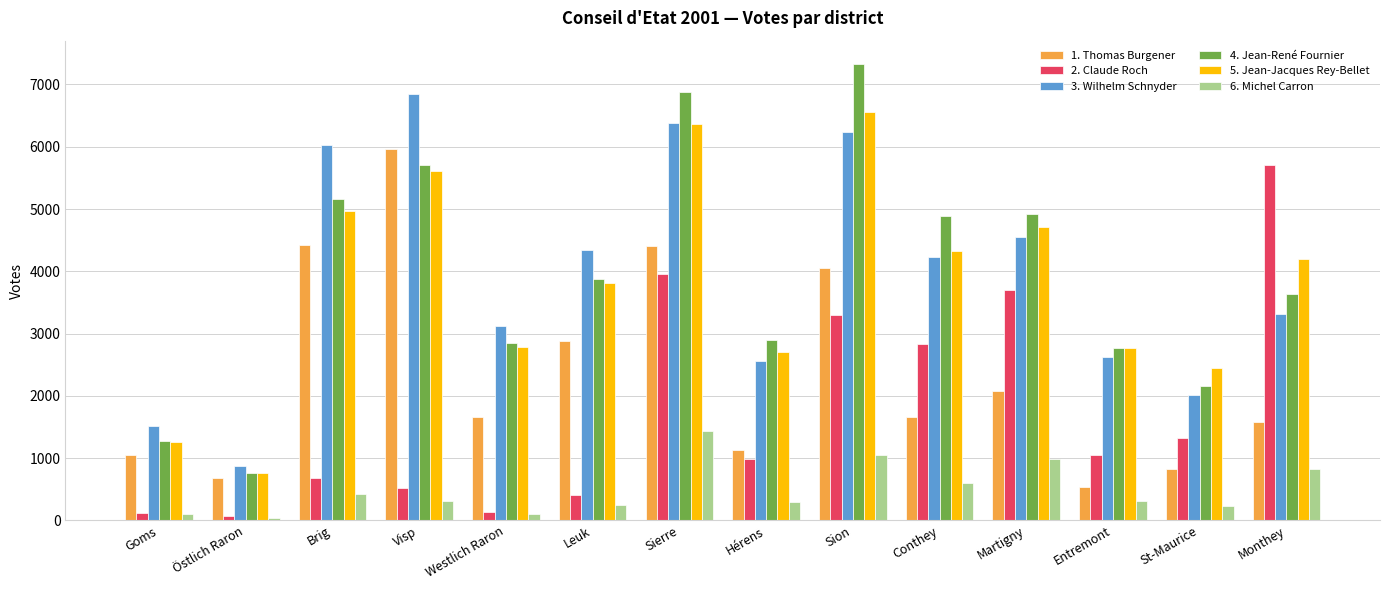

List the series in order of their peak value, highest first.

4. Jean-René Fournier, 3. Wilhelm Schnyder, 5. Jean-Jacques Rey-Bellet, 1. Thomas Burgener, 2. Claude Roch, 6. Michel Carron